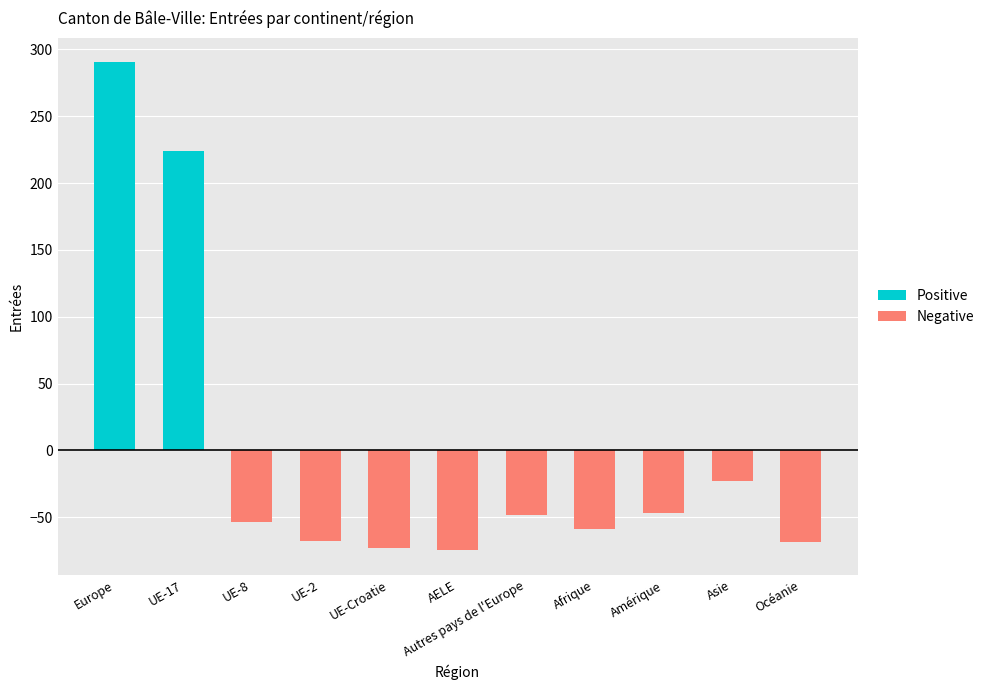

Read the Positive value at Europe.

290.3